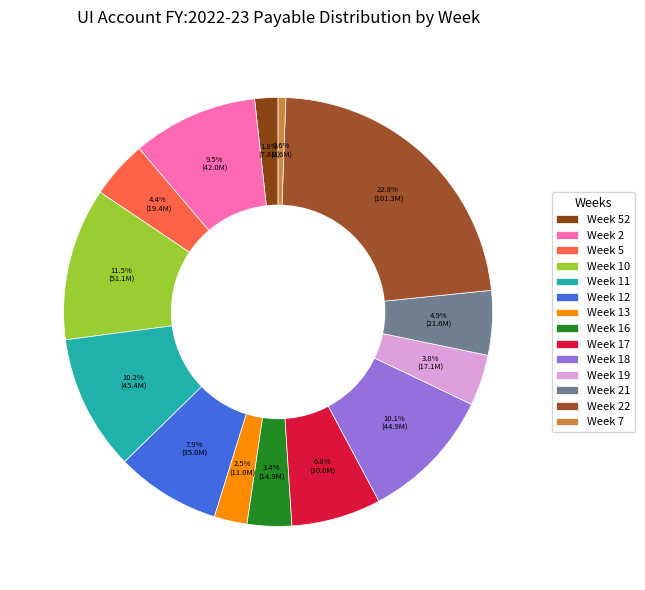

To the nearest percent, what is the difference between the Week 11 and Week 12 slice percentages?

2%